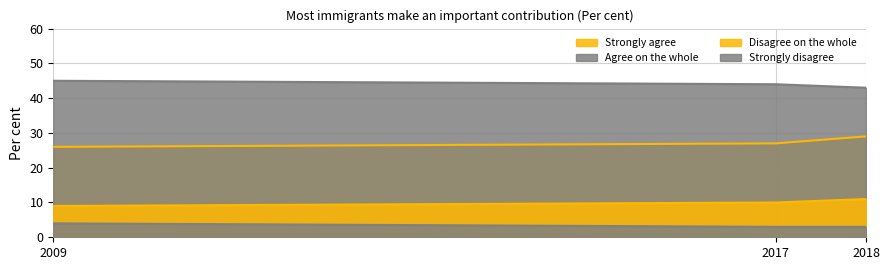

What is the value of the Disagree on the whole point at the 1st from the left?

9